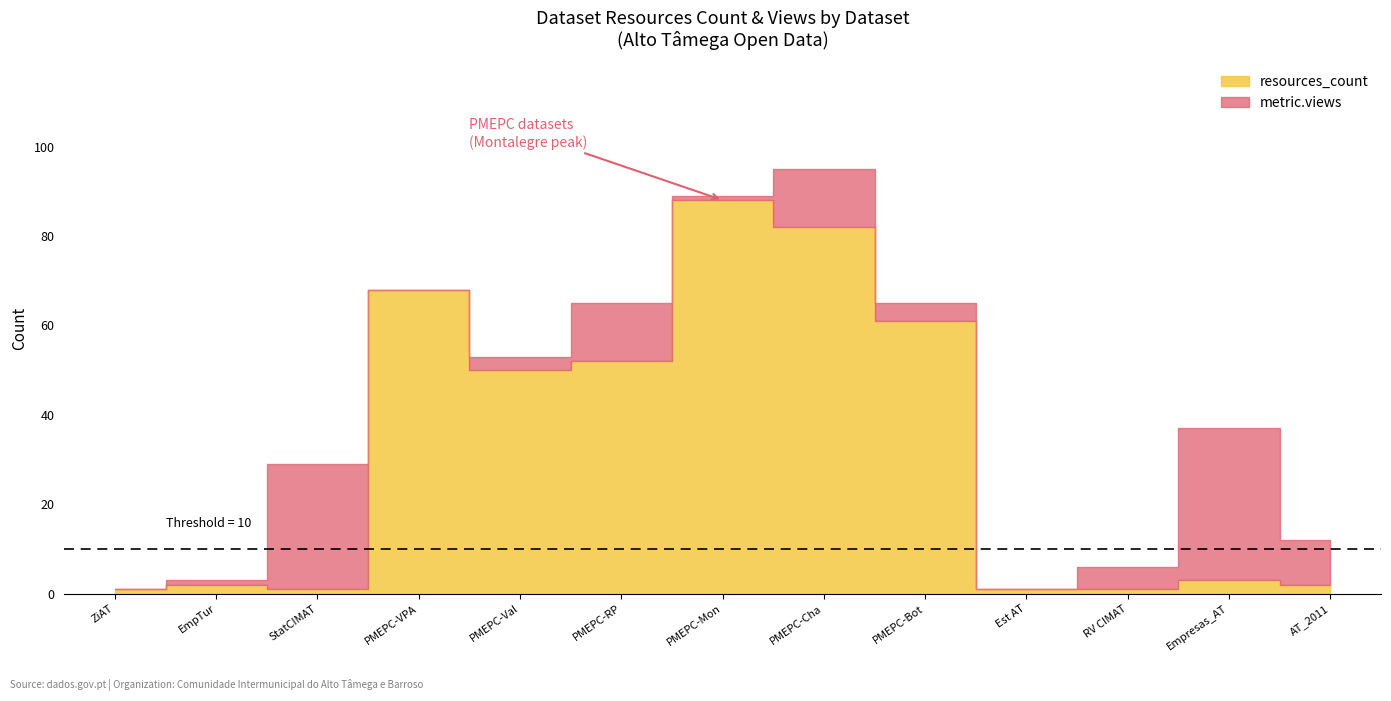

How many interior local valleys does the metric.views series have?

3